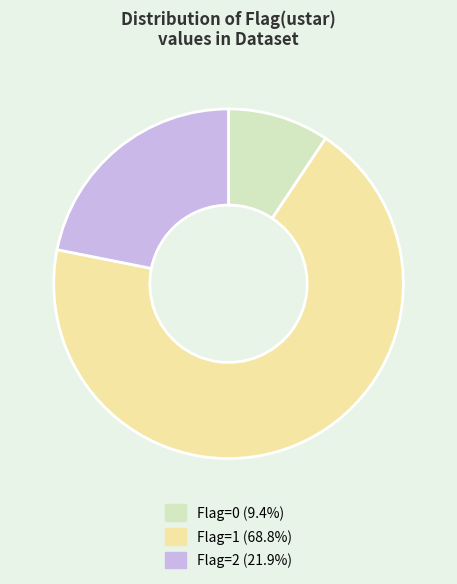

Which category accounts for the majority?

Flag=1